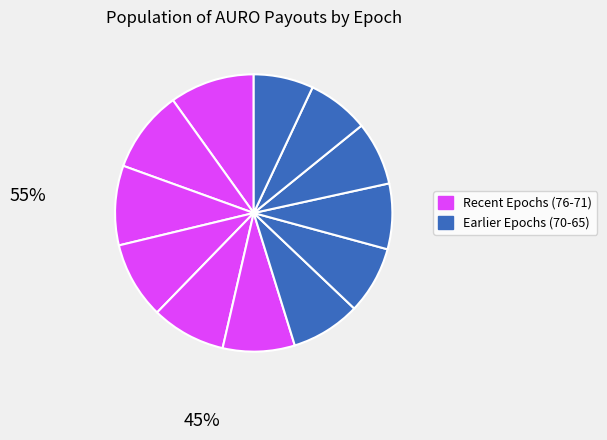

Count the number of slices in the pie.

12